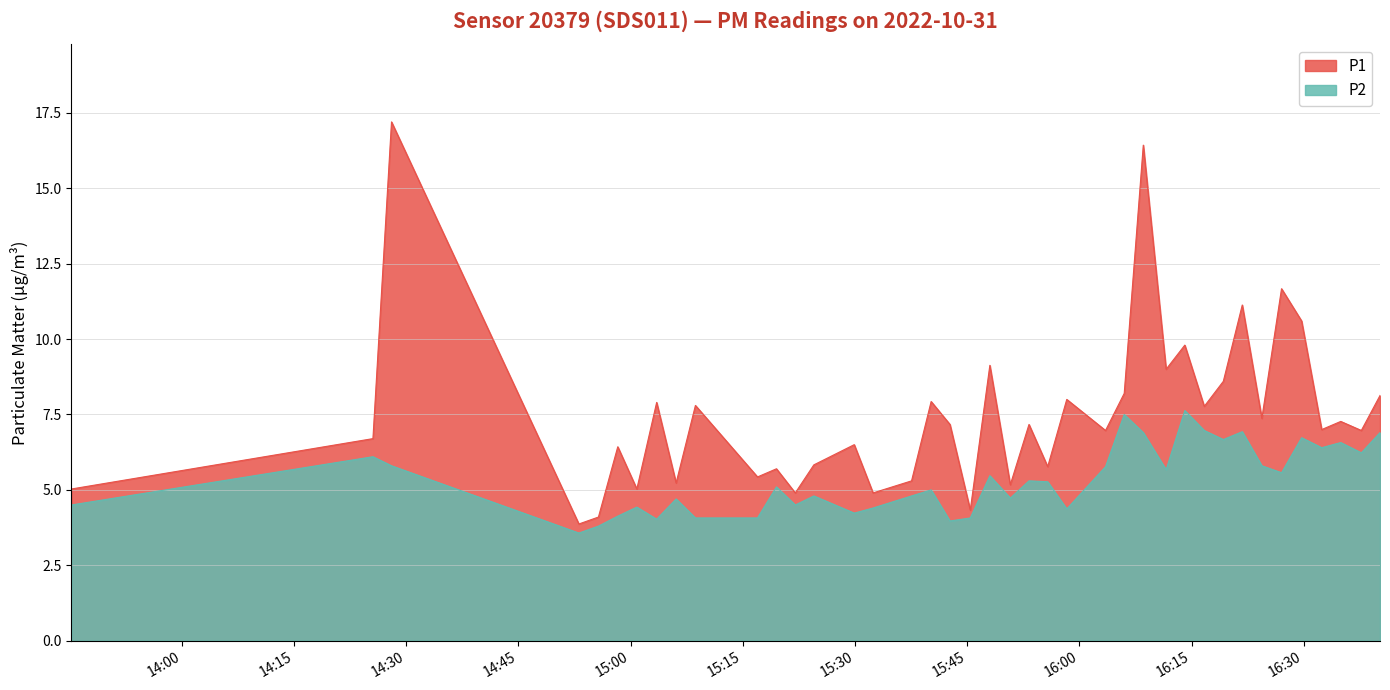

Rank the series by their average value, from highest to lowest.

P1, P2